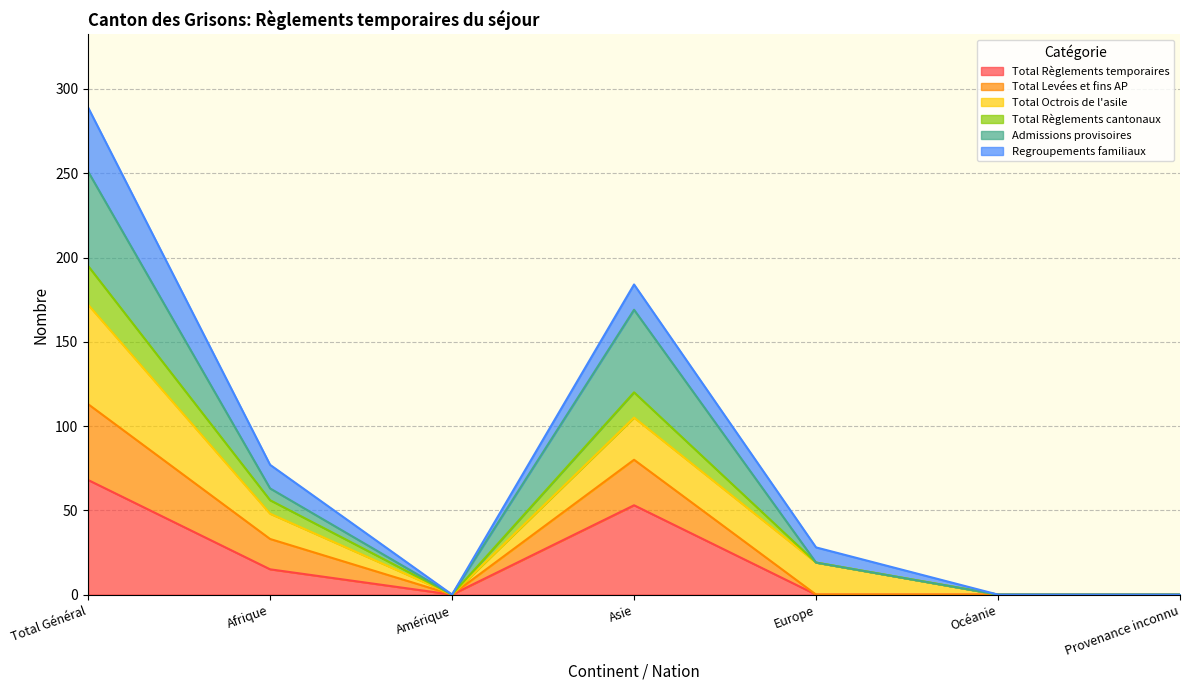

True or false: Total Règlements temporaires has a value of 0 at Europe.

True